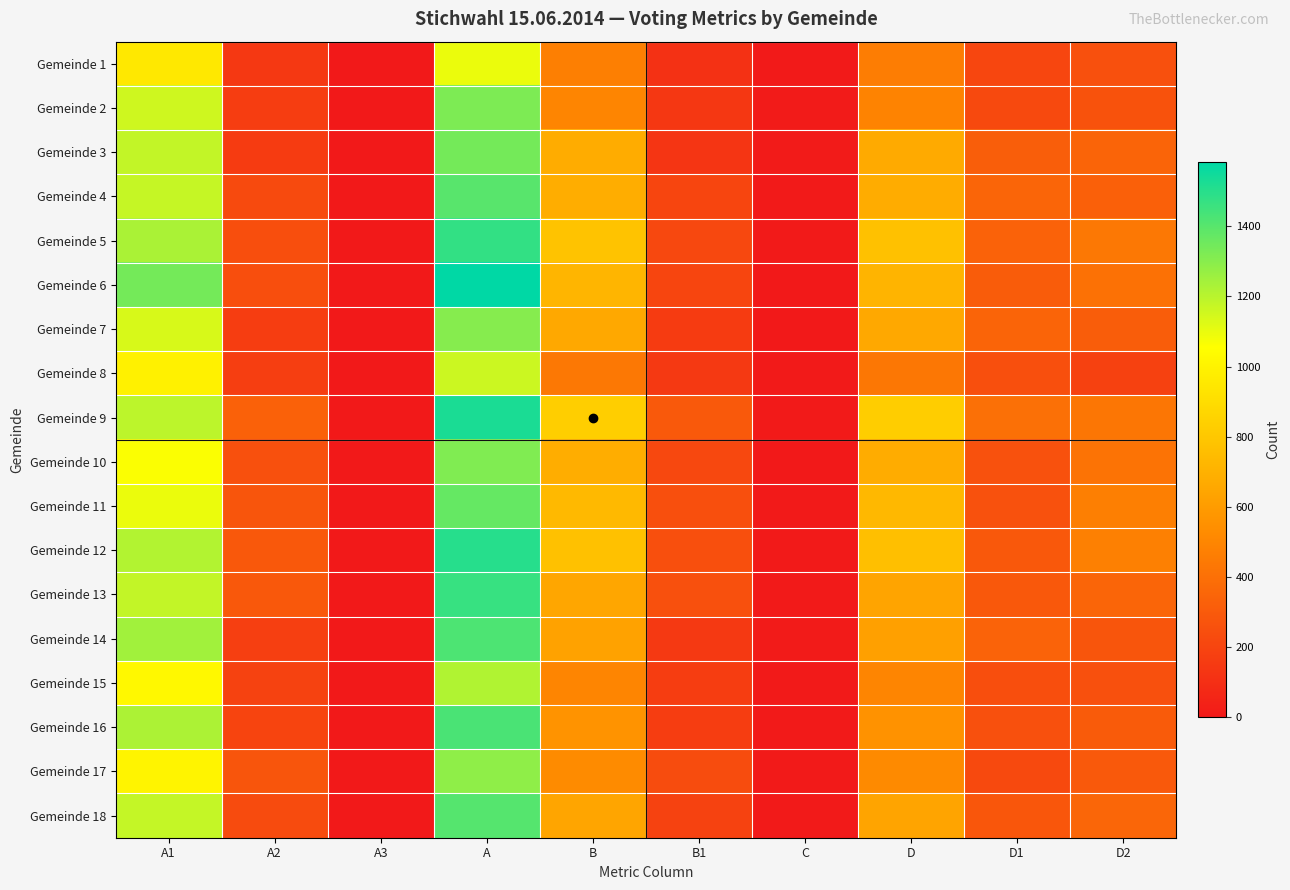

What is the total value across all series at D1?

5179